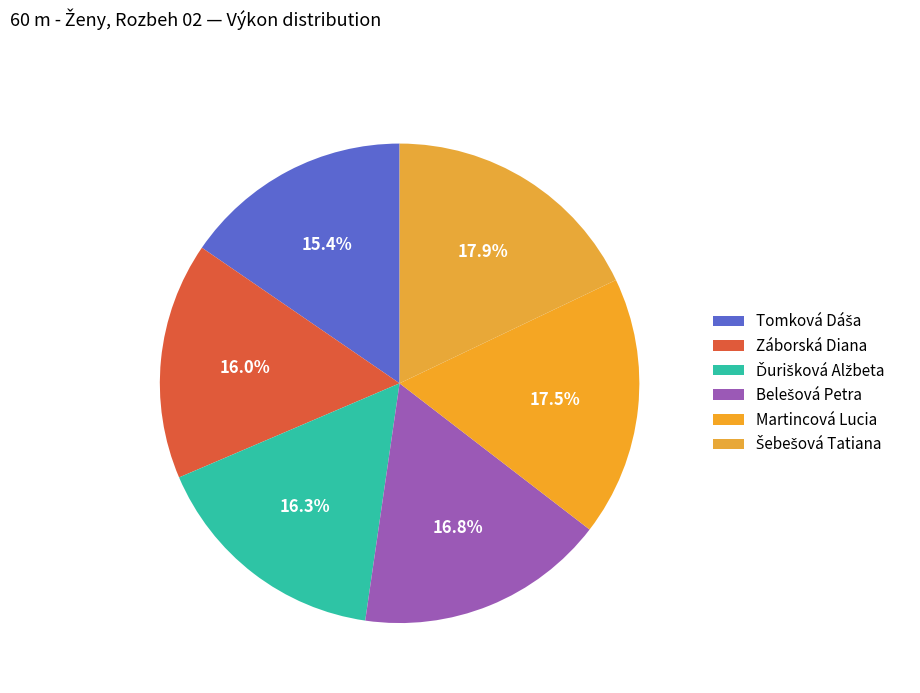

To the nearest percent, what is the average slice percentage?

17%